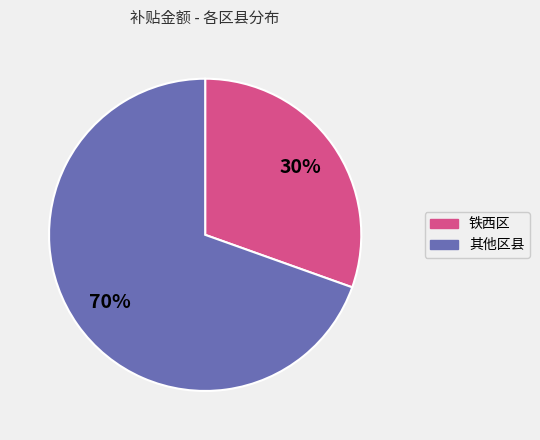

To the nearest percent, what is the average slice percentage?

50%